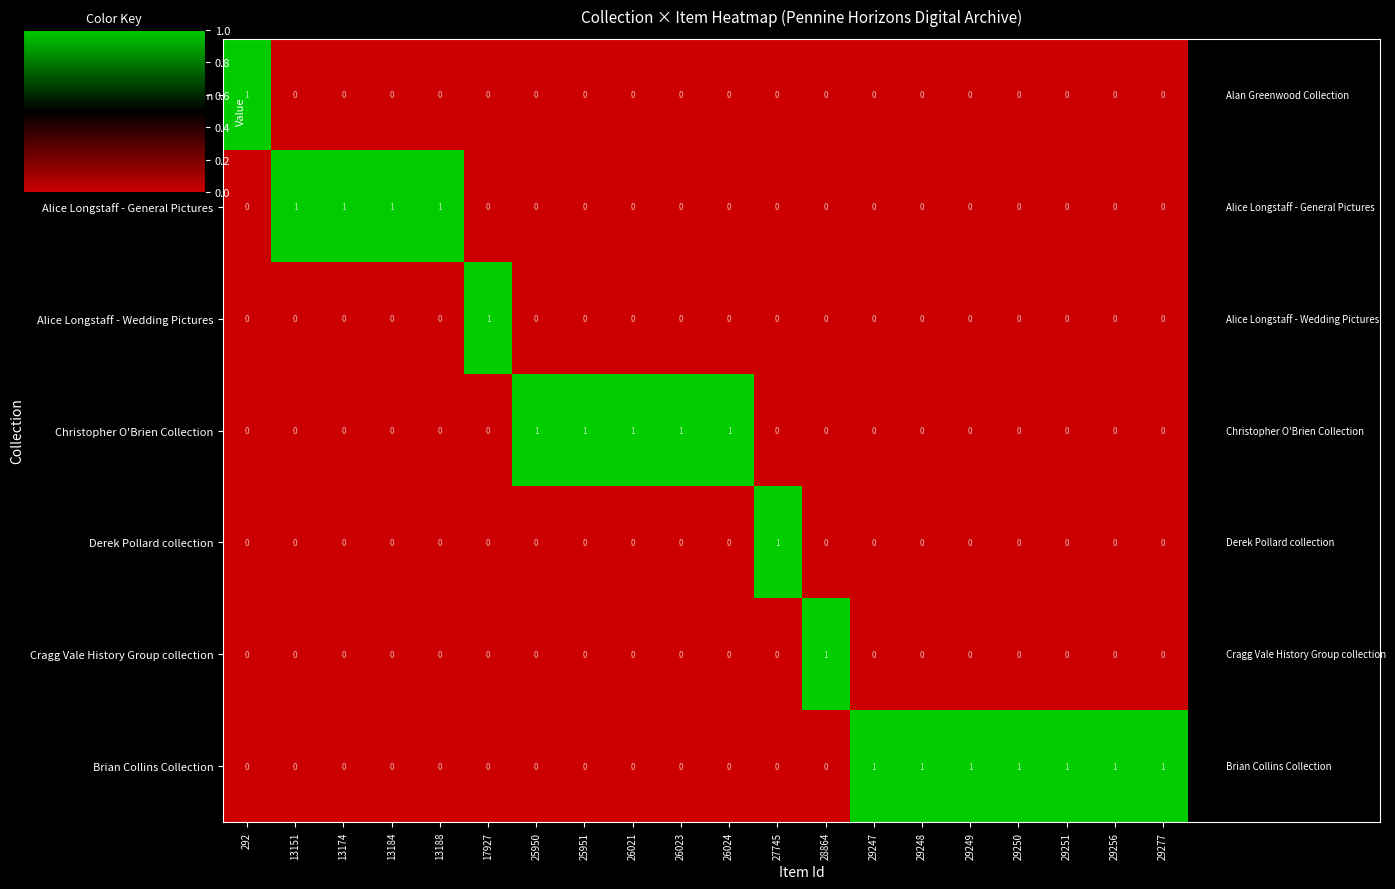

What is the difference between the highest and lowest values at 13184?

1